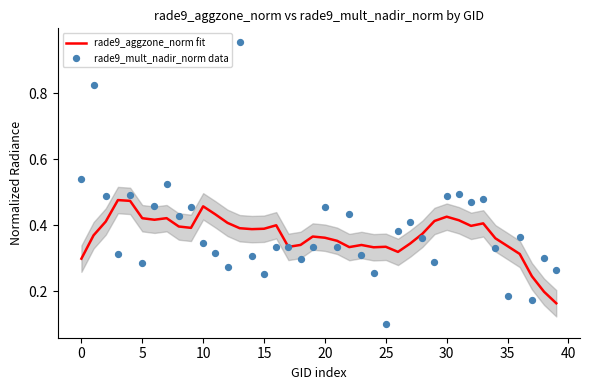

At which category is the sum across all series the highest?

13